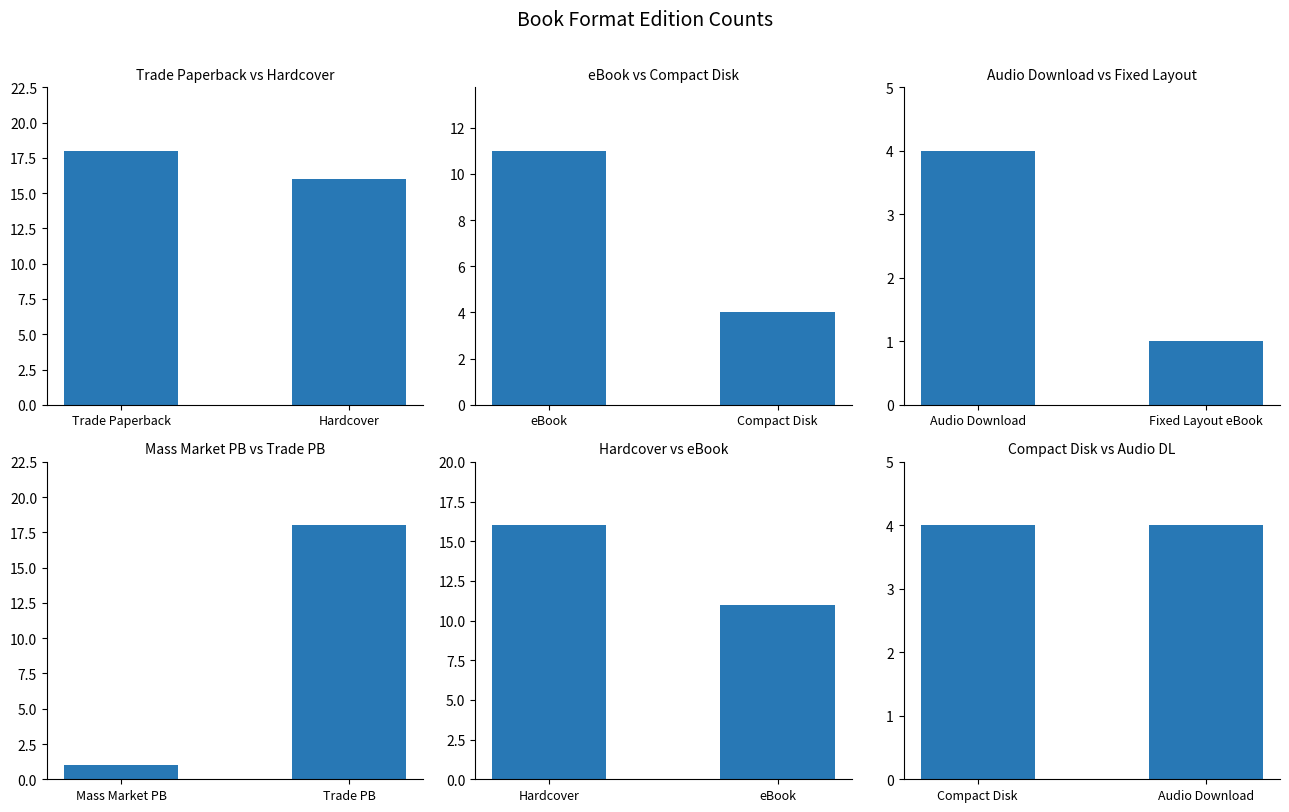

What is the value of the Compact Disk vs Audio DL bar at the 1st from the left?

4